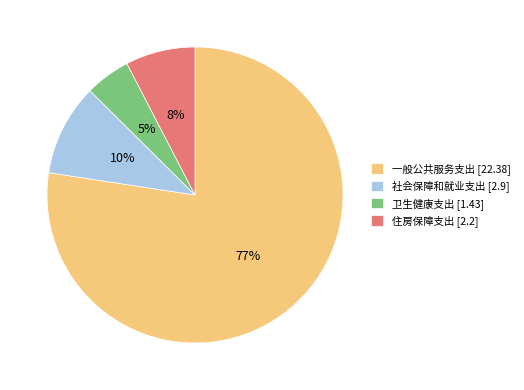

Is the sum of 卫生健康支出 and 一般公共服务支出 greater than half?

Yes